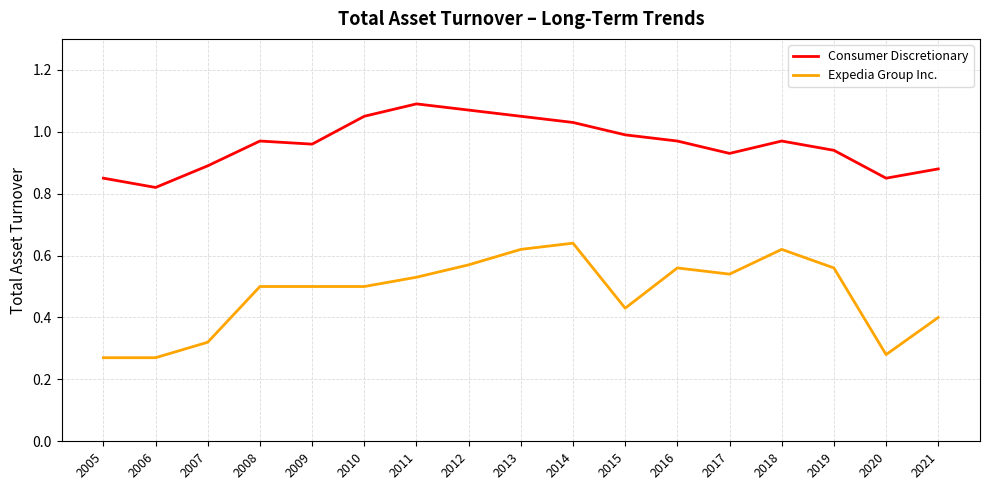

List the series in order of their peak value, lowest first.

Expedia Group Inc., Consumer Discretionary